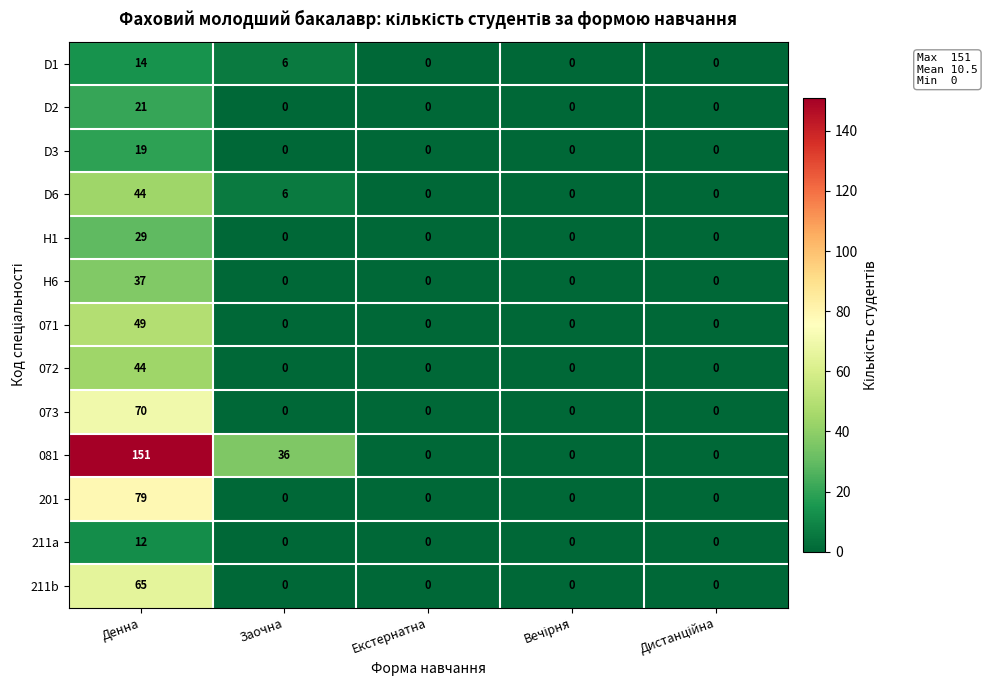

What is the difference between the D2 values at Денна and Заочна?

21